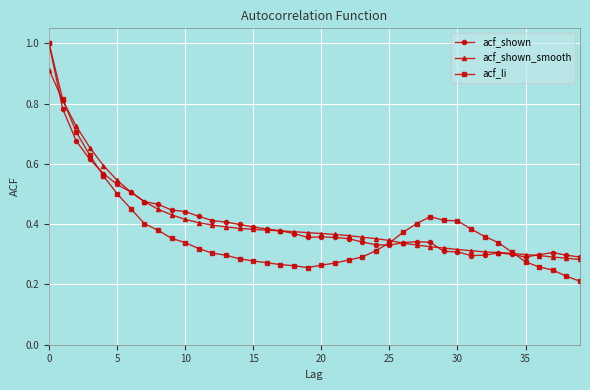

Which series has the largest range (max minus min)?

acf_li